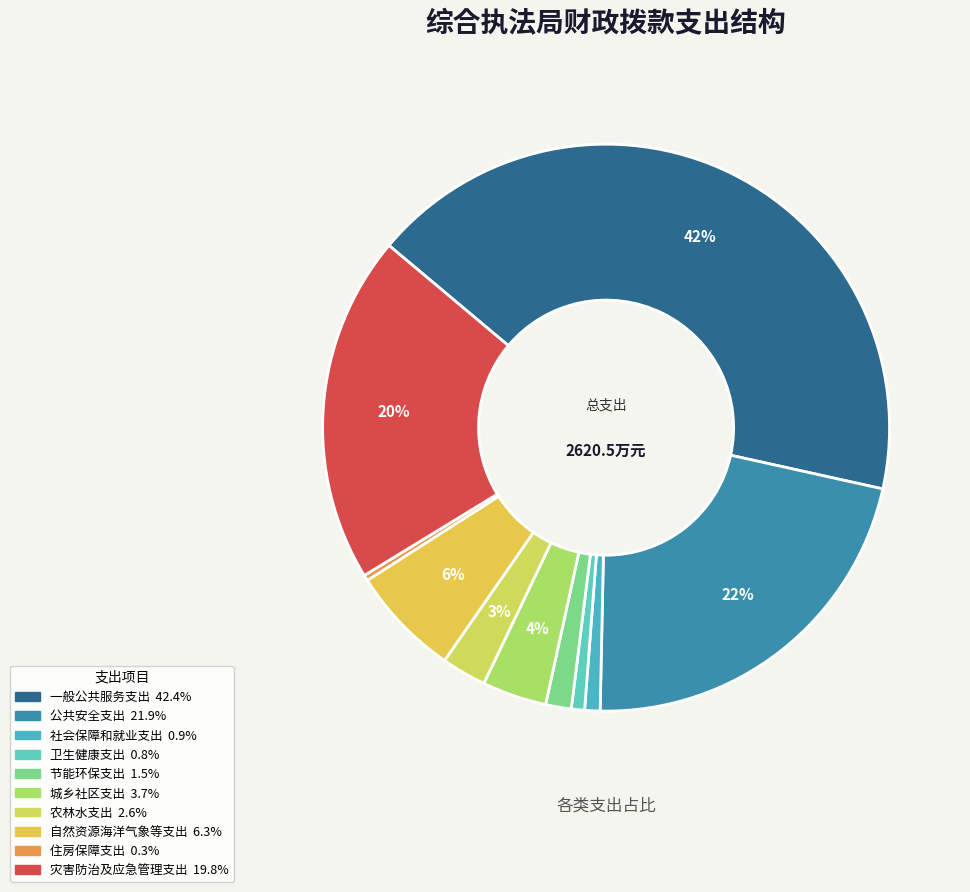

How many slices are in this pie chart?

10